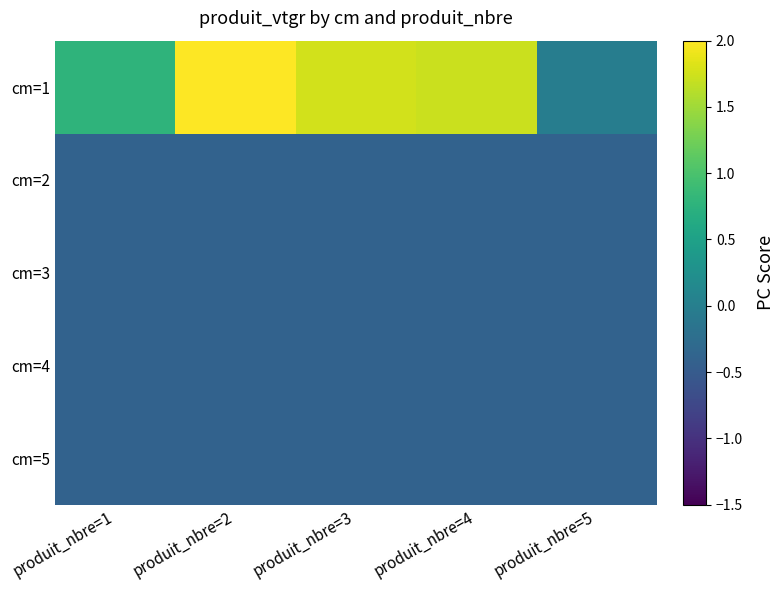

What is the total value across all series at produit_nbre=3?

0.1